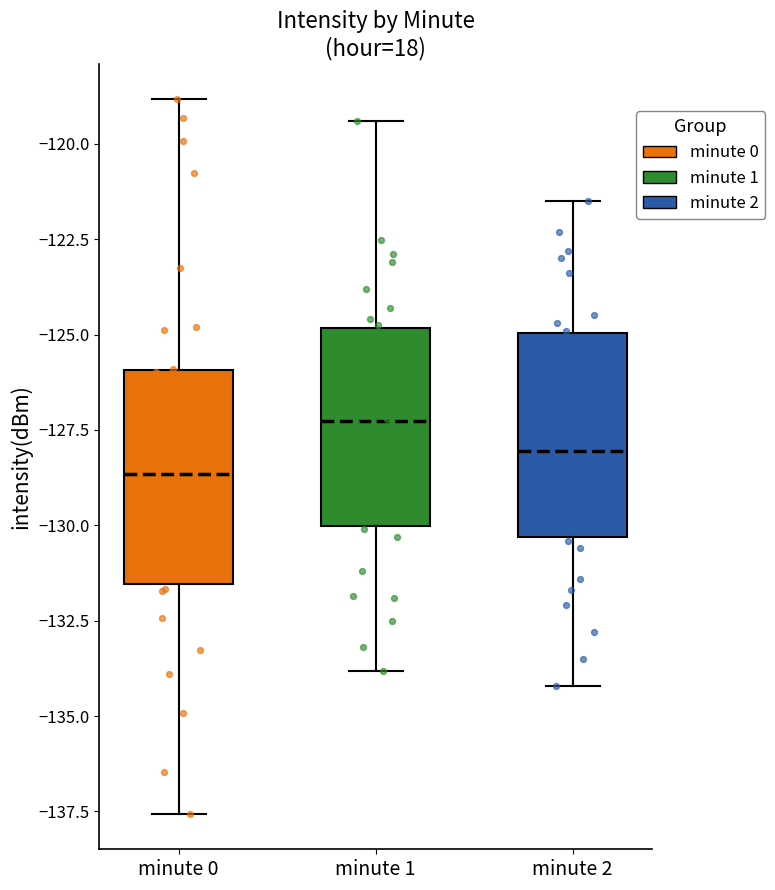

Which box's median line is the highest?

minute 1